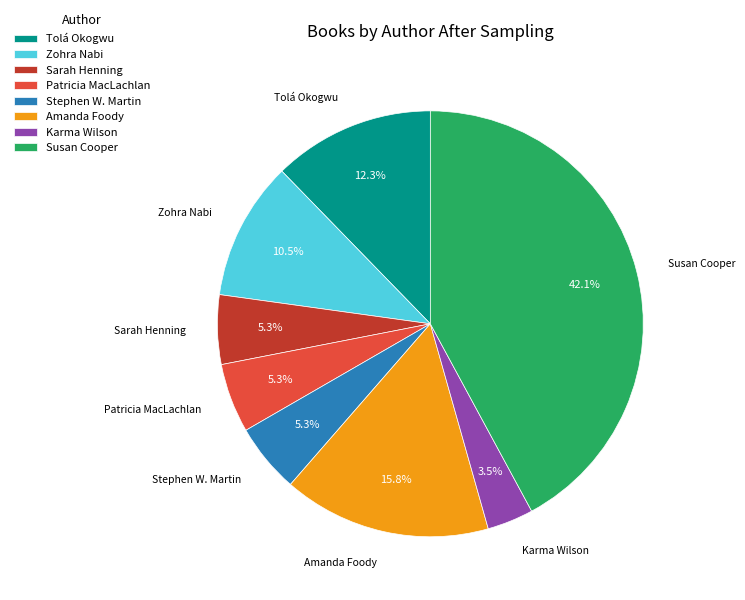

Is the sum of Susan Cooper and Sarah Henning greater than half?

No